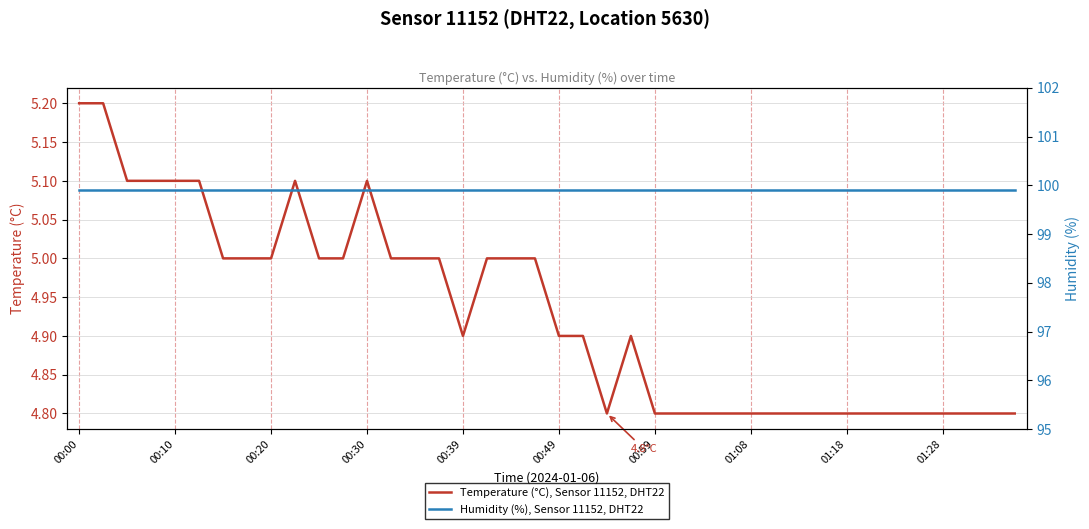

True or false: Temperature (°C), Sensor 11152, DHT22 and Humidity (%), Sensor 11152, DHT22 cross at least once.

False